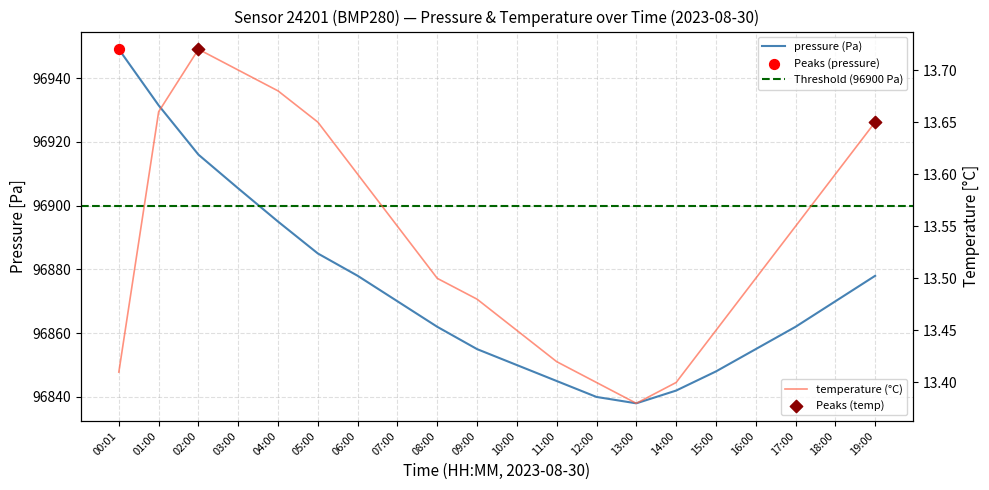

Which series has the widest spread of Y values?

pressure